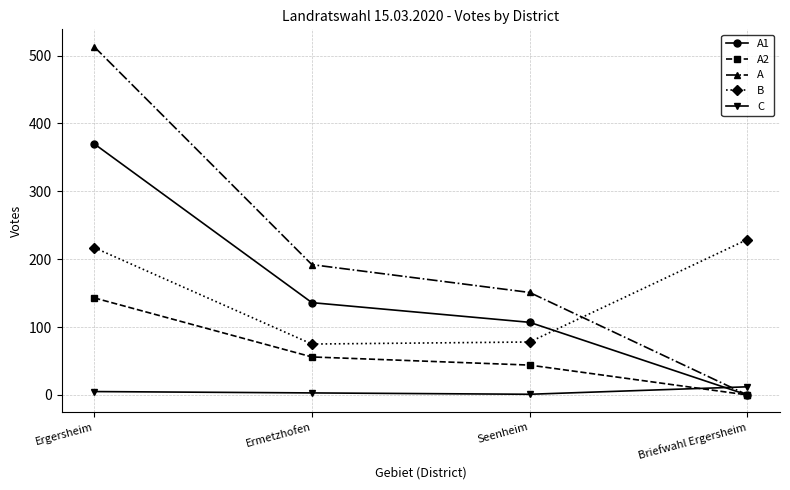

What position from the left is Ergersheim?

1